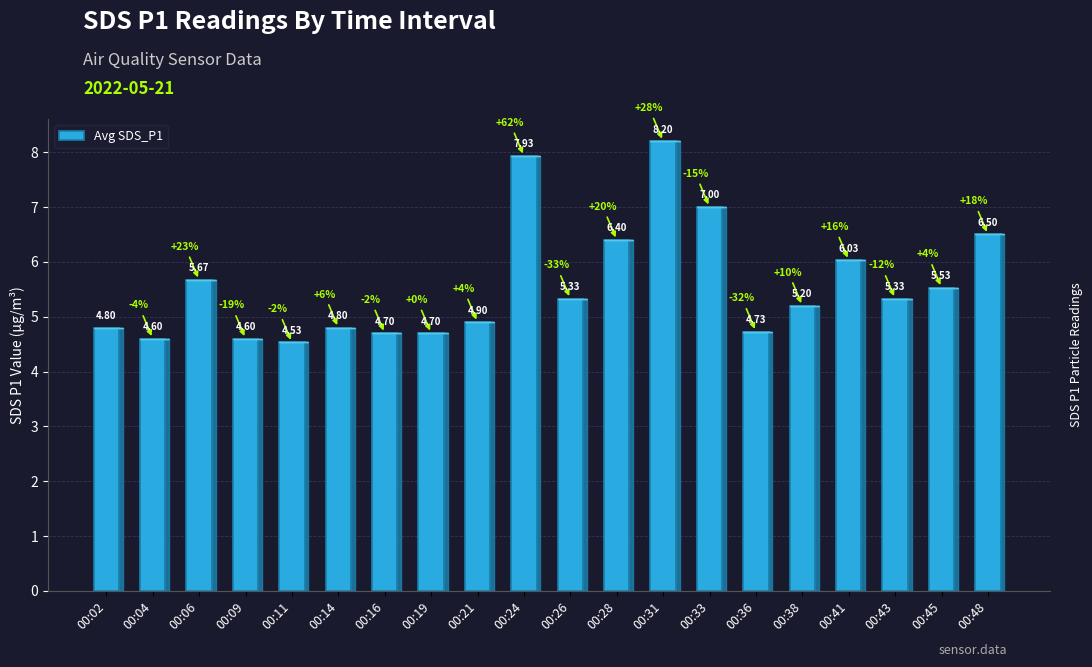

How many bars are there in total?

20